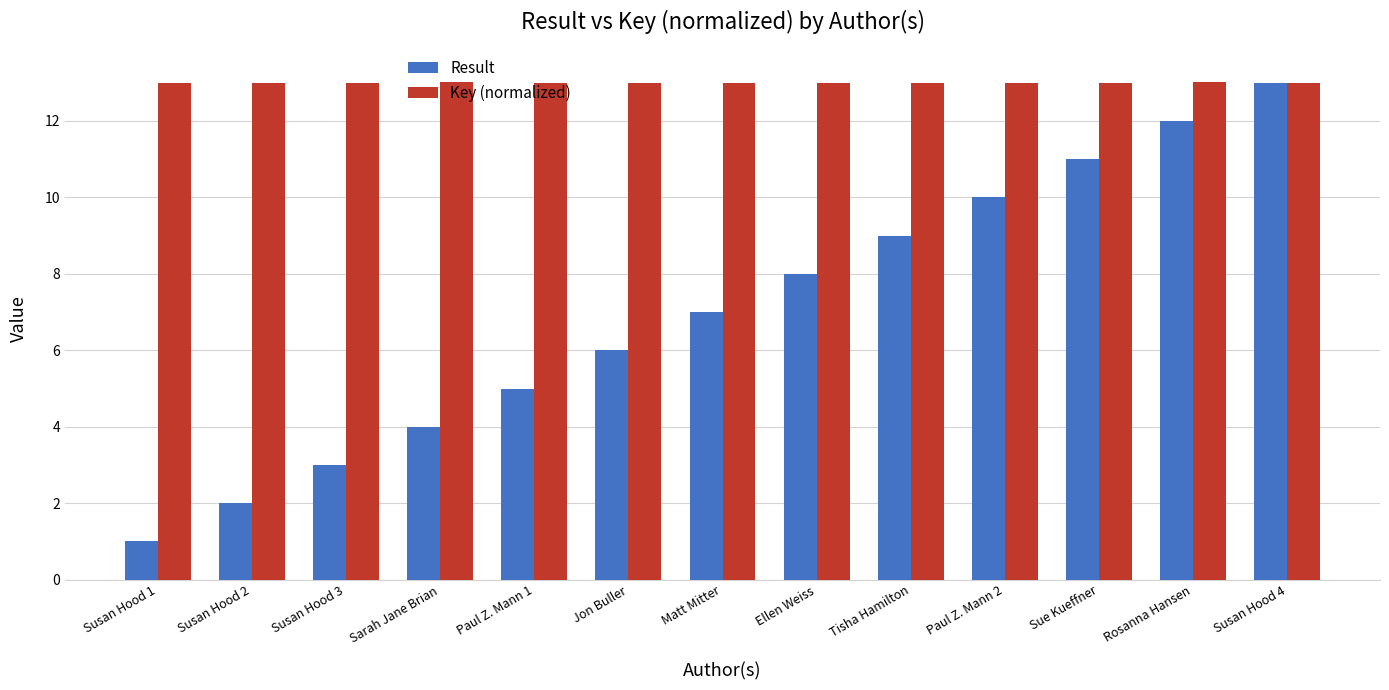

The Key (normalized) series shows 23.0 at Sue Kueffner. True or false?

False